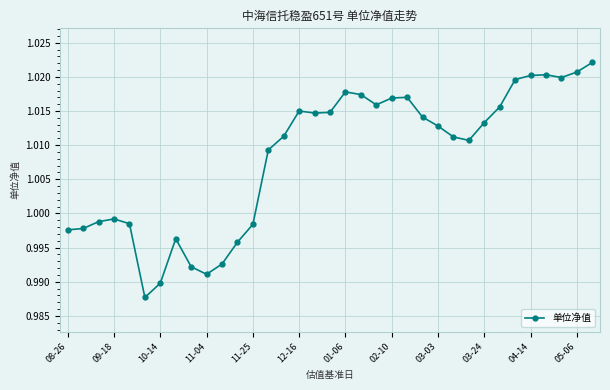

True or false: the data has more than 0 interior local peaks.

True